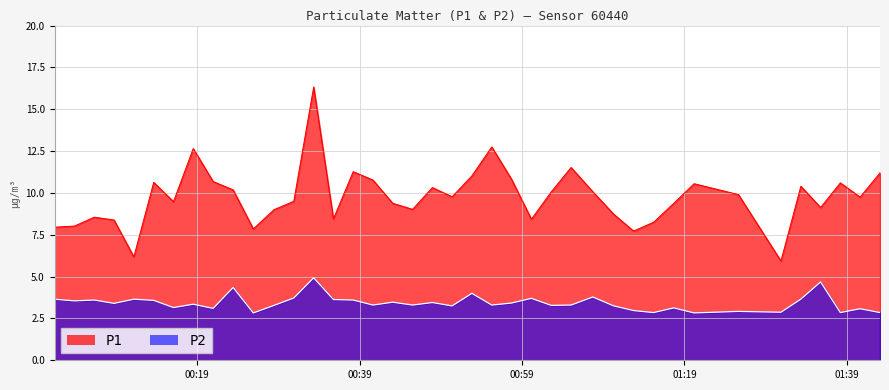

What is the difference between the maximum and minimum values in the P2 series?

2.1